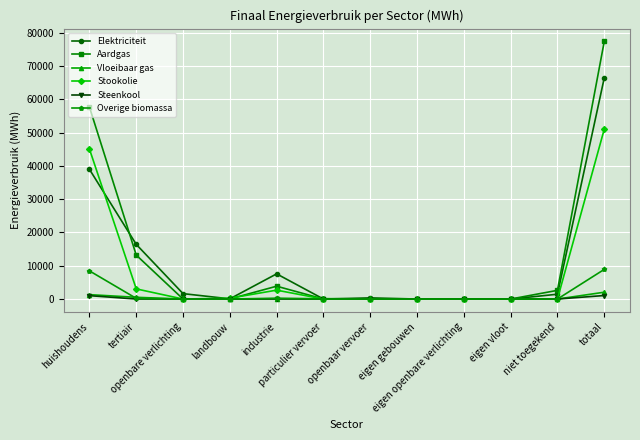

What position from the right is totaal?

1